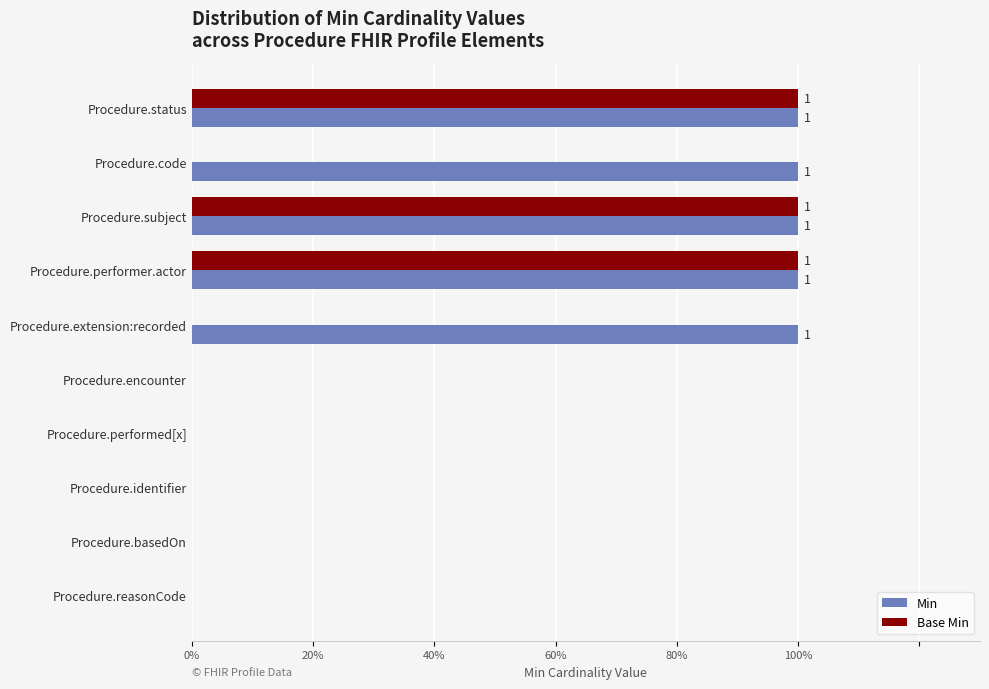

Reading right to left, what are all the values shown in this chart?

Min: 0	0	0	0	0	1	1	1	1	1
Base Min: 0	0	0	0	0	0	1	1	0	1